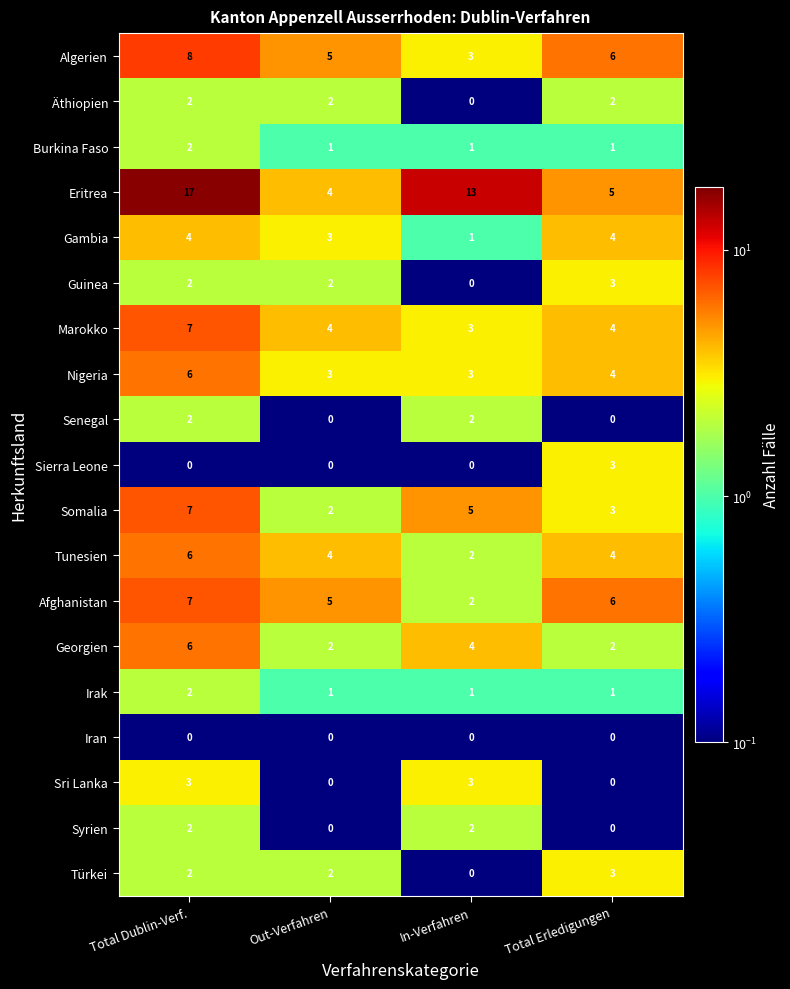

Between Out-Verfahren and Total Erledigungen, which series saw the biggest shift?

Sierra Leone